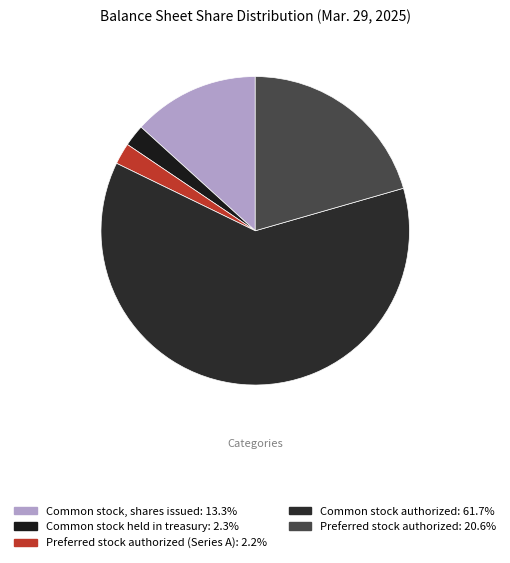

How many slices are in this pie chart?

5